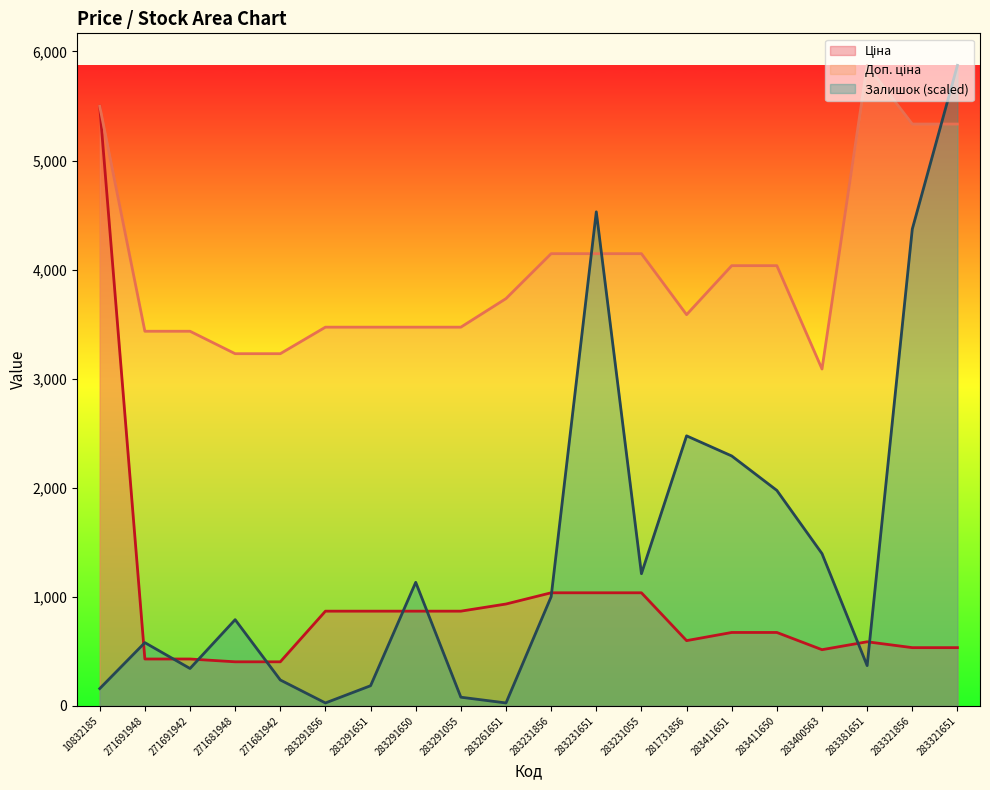

The Ціна series shows 223.2 at 283261651. True or false?

False